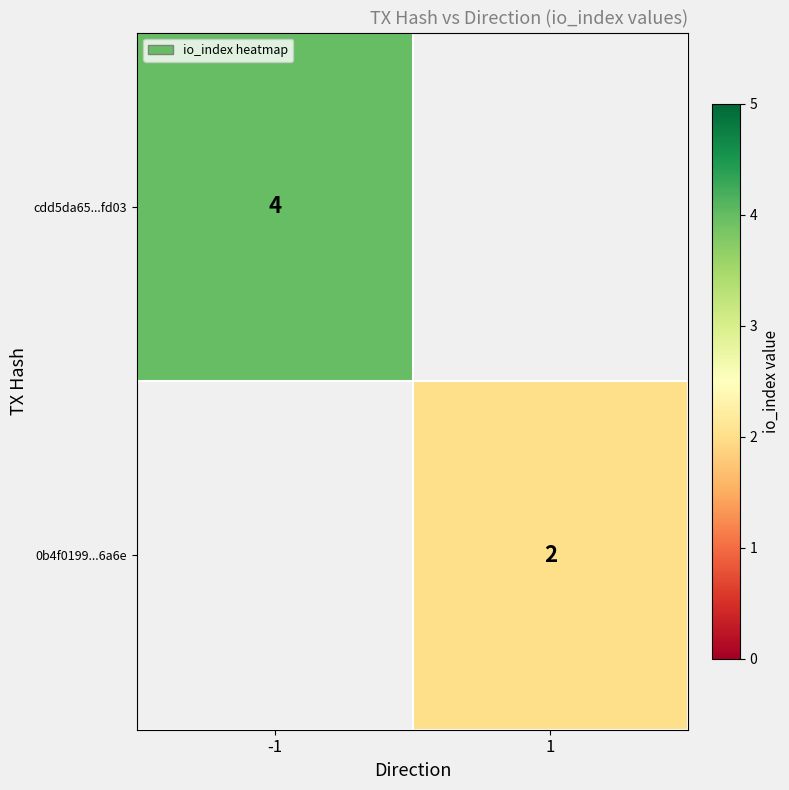

At how many categories does at least one series exceed 3?

1